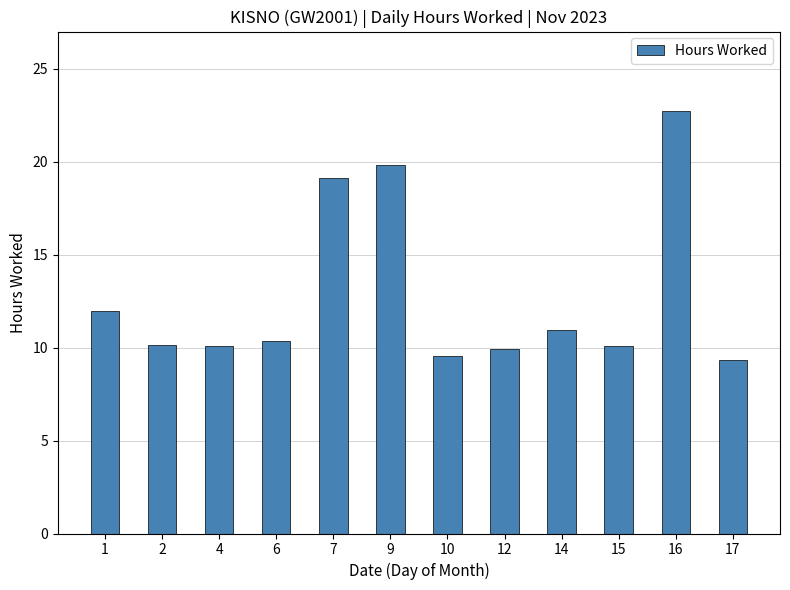

What is the average value?

12.8